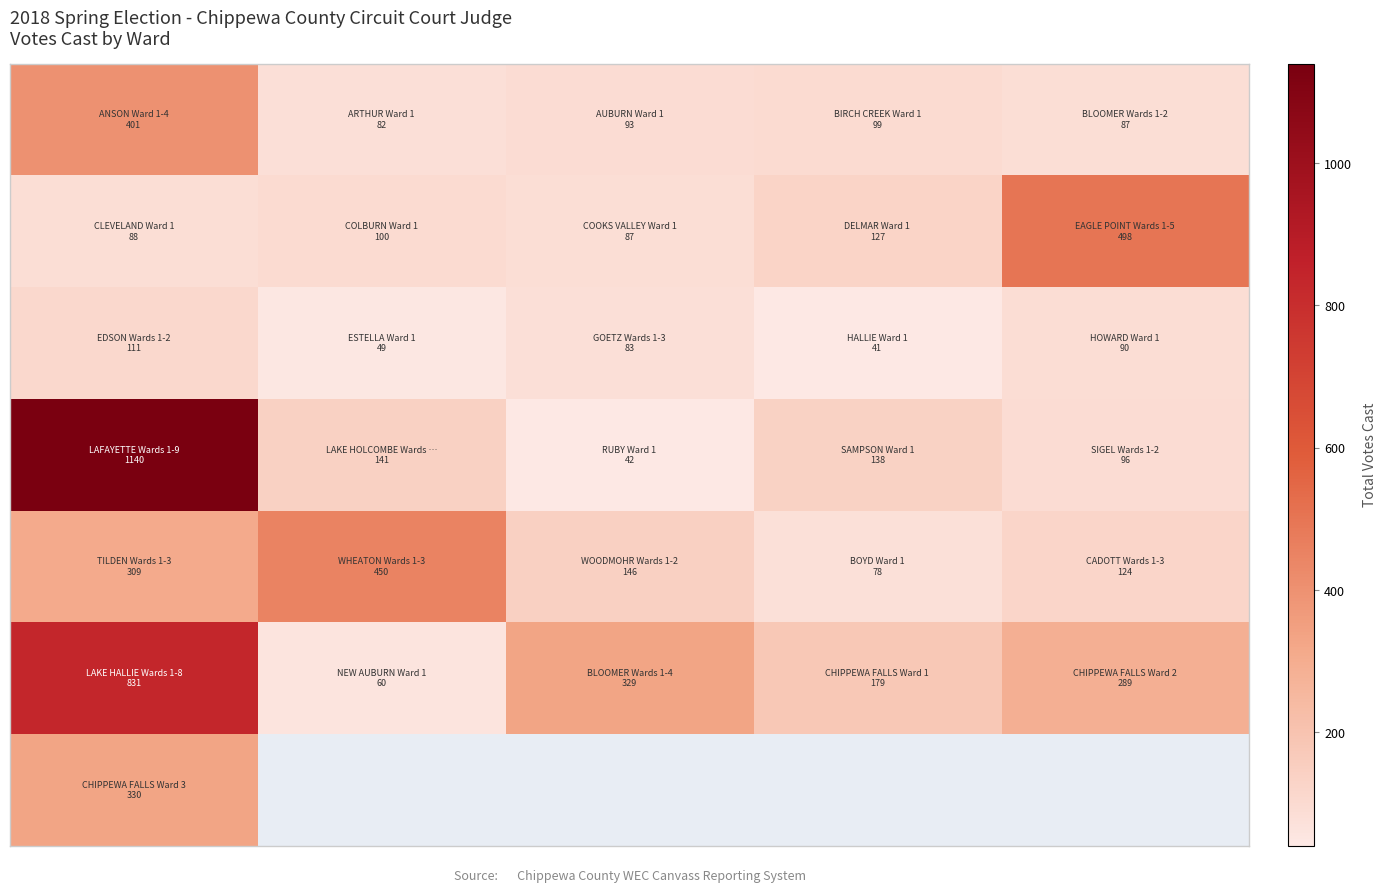

Which has a higher value, 1 or 3?

3